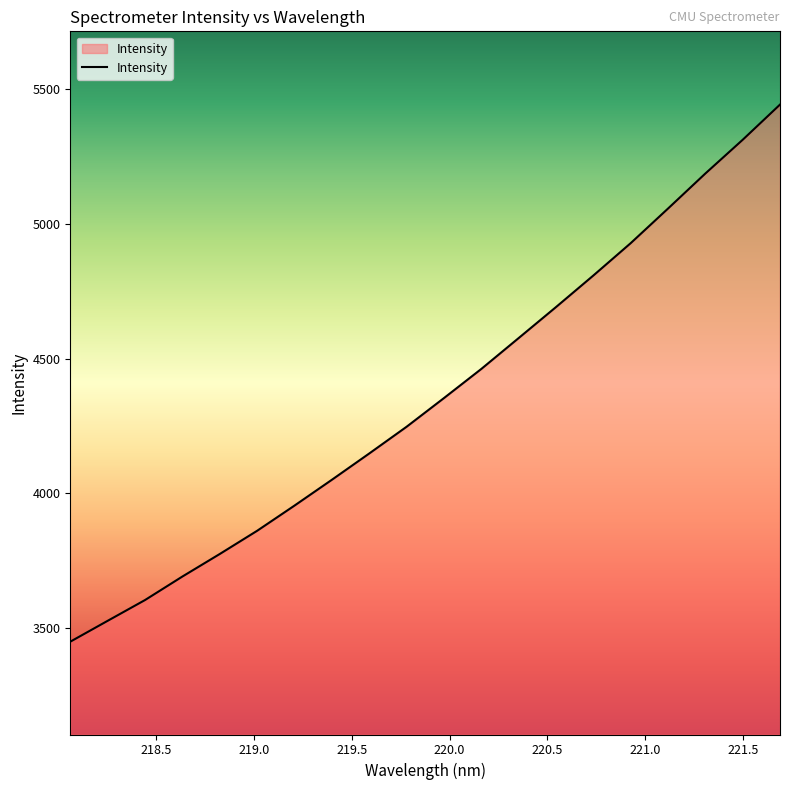

What is the difference between the maximum and minimum values?

1995.5